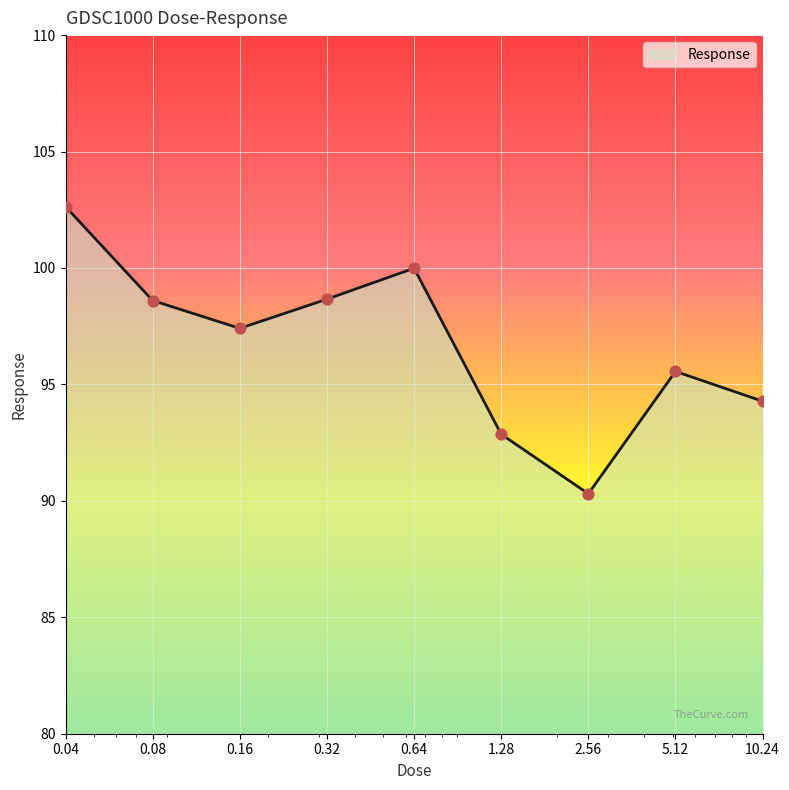

What is the greatest value displayed?

102.6